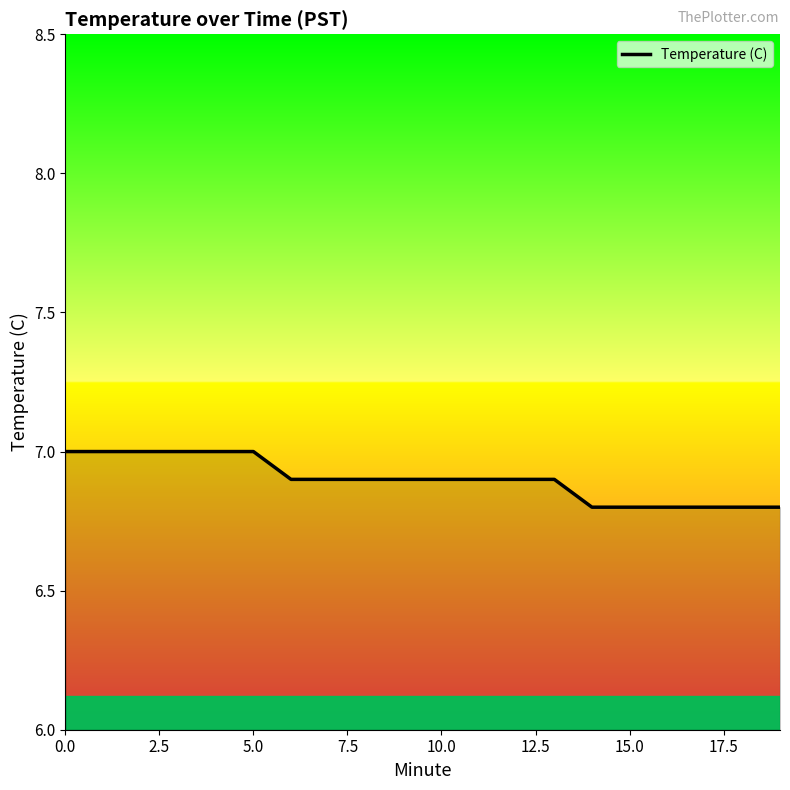

What is the minimum value shown in the chart?

6.8